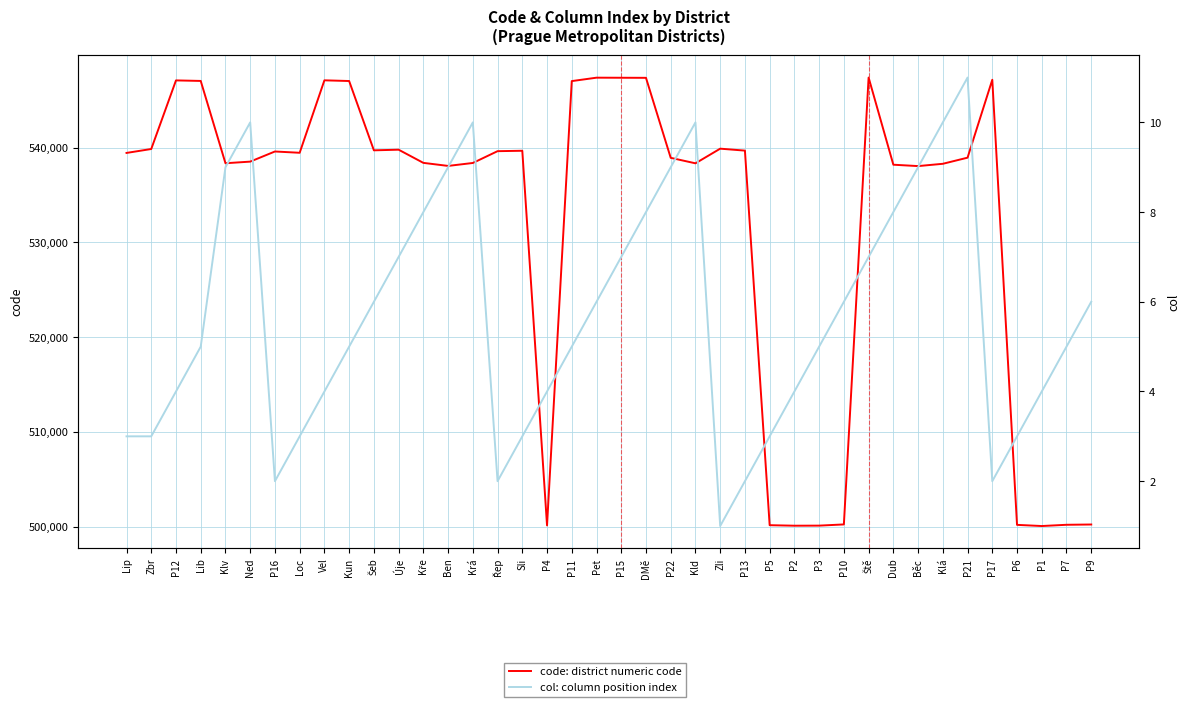

Reading left to right, transcribe all the data shown in this chart.

code: 539449	539864	547107	547051	538361	538531	539601	539465	547115	547042	539724	539791	538400	538078	538388	539635	539678	500119	547034	547395	547387	547379	538931	538353	539899	539694	500143	500089	500097	500224	547409	538205	538060	538302	538949	547174	500178	500054	500186	500216
col: 3	3	4	5	9	10	2	3	4	5	6	7	8	9	10	2	3	4	5	6	7	8	9	10	1	2	3	4	5	6	7	8	9	10	11	2	3	4	5	6